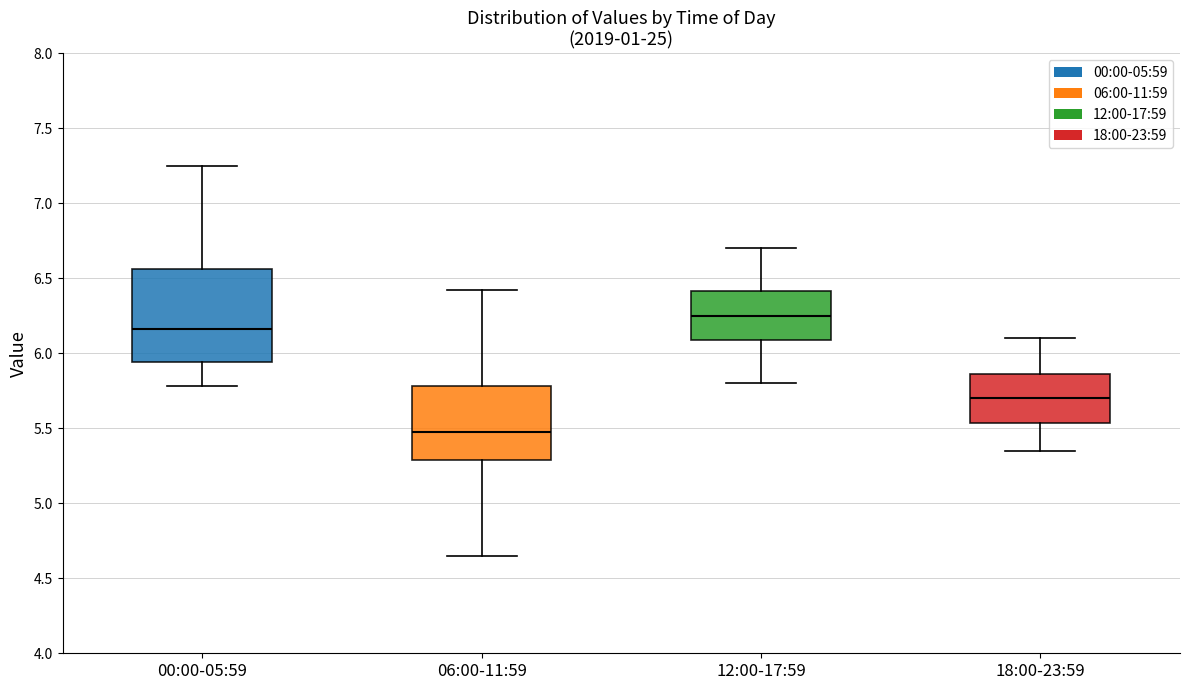

Which box has the highest median line?

12:00-17:59